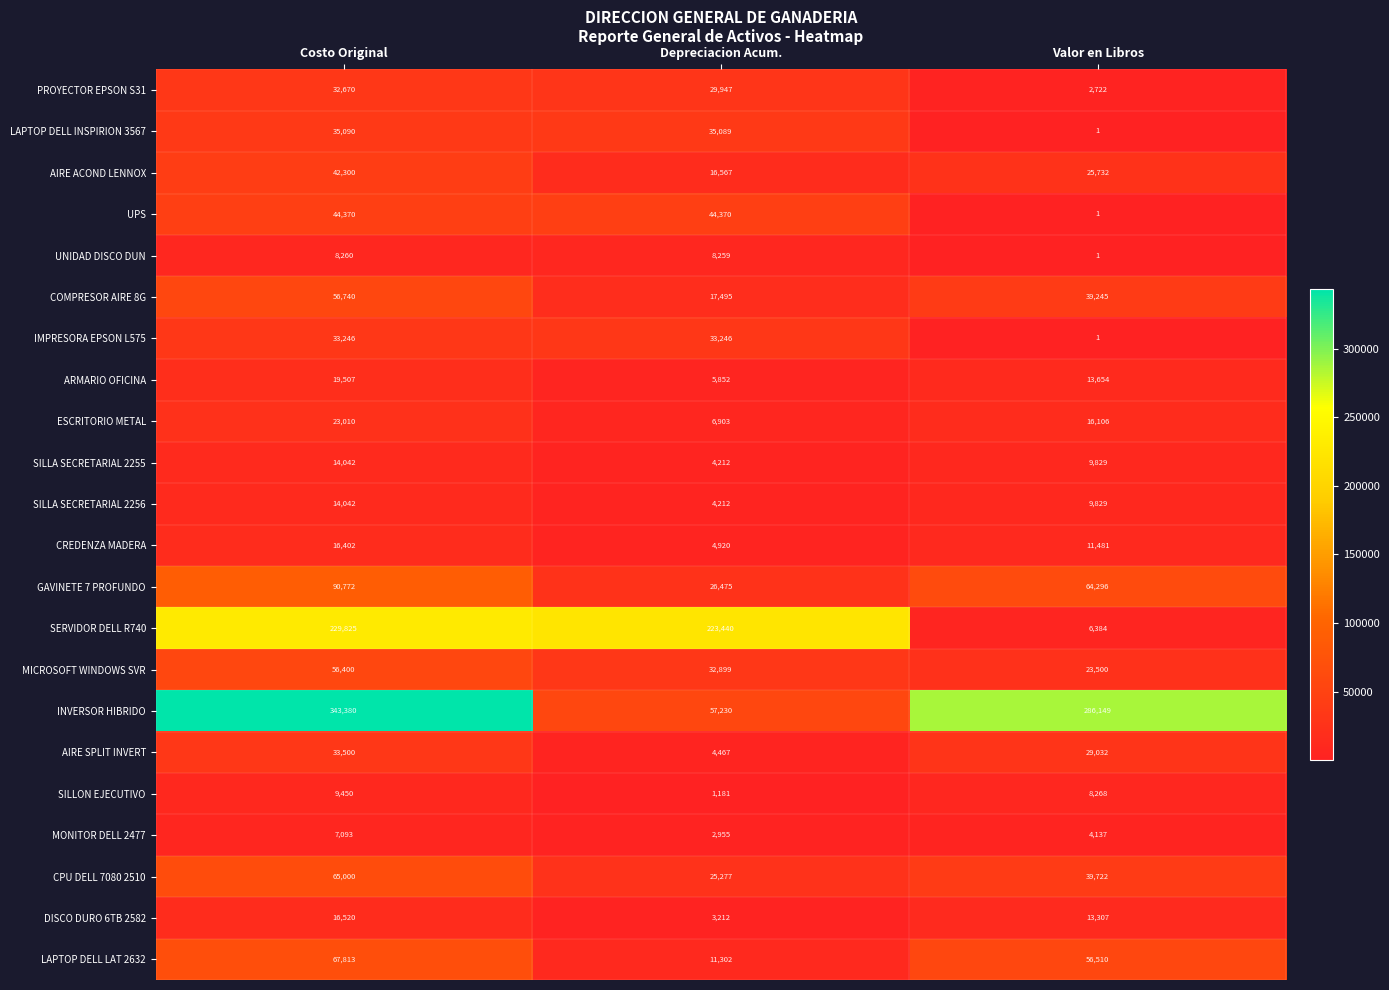

Rank the categories by PROYECTOR EPSON S31 value from lowest to highest.

Valor en Libros, Depreciacion Acum., Costo Original